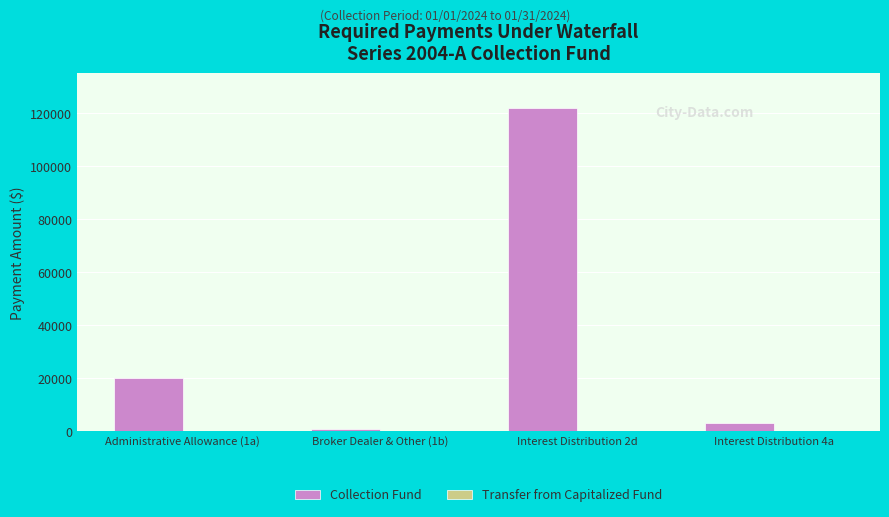

What is the maximum value shown in the chart?

122056.4